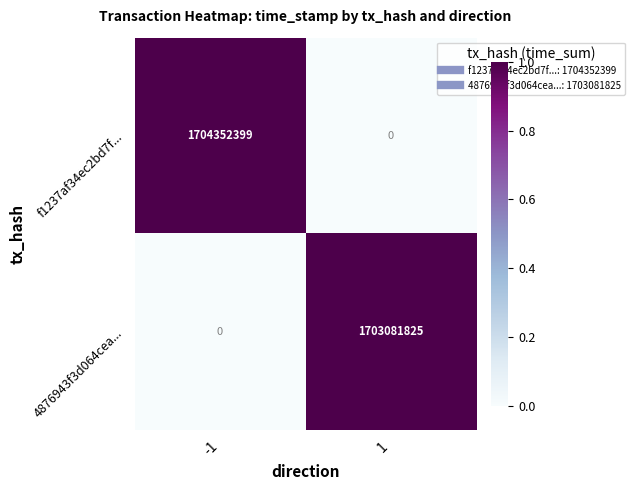

What is the total value across all series at -1?

1704352399